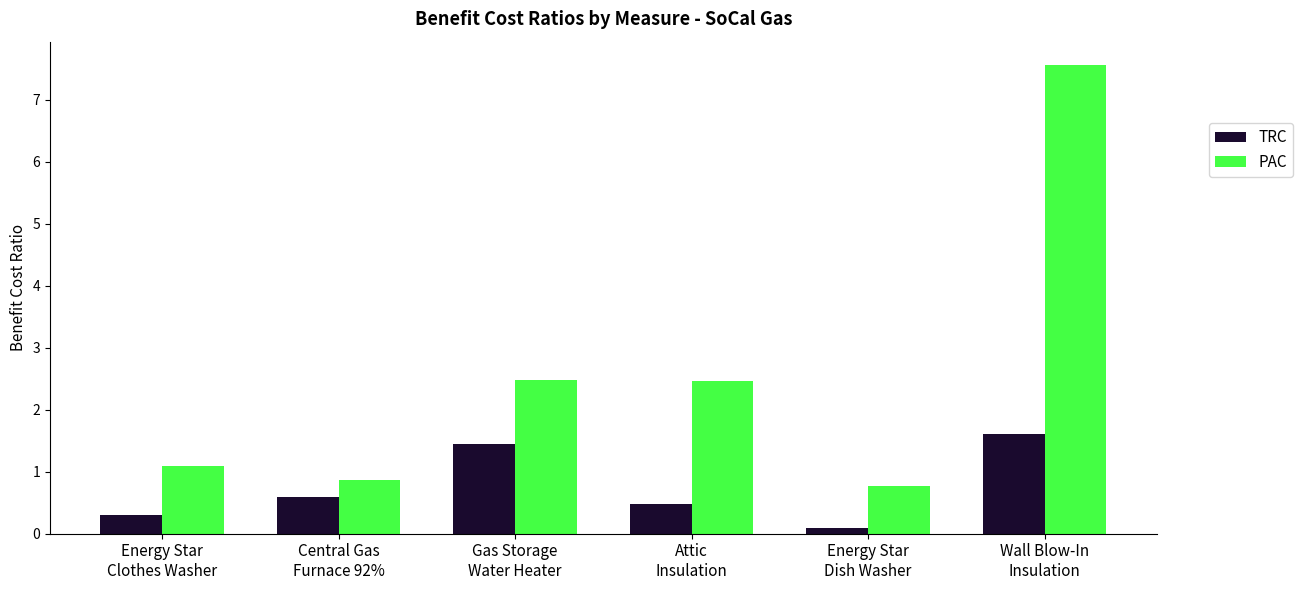

Which series has the largest total across all categories?

PAC